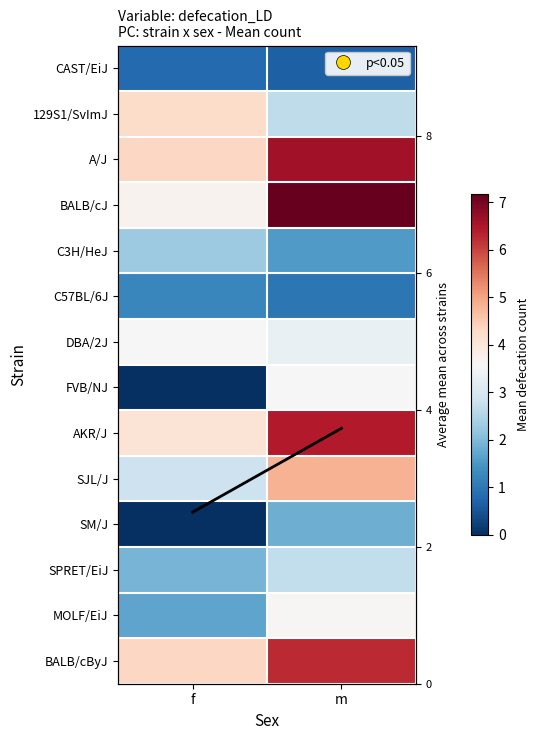

Rank the series by their maximum value, from highest to lowest.

BALB/cJ, A/J, AKR/J, BALB/cByJ, SJL/J, 129S1/SvImJ, Average mean, MOLF/EiJ, FVB/NJ, DBA/2J, SPRET/EiJ, C3H/HeJ, SM/J, C57BL/6J, CAST/EiJ